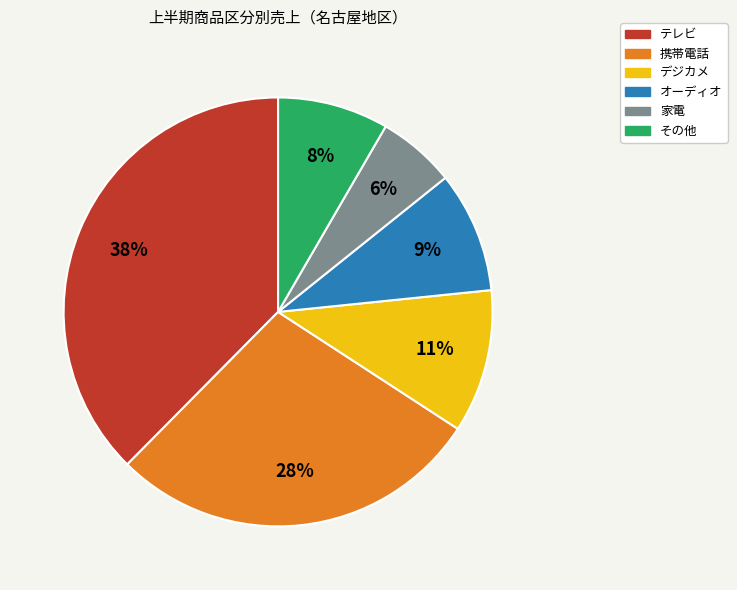

Do 家電 and オーディオ together represent more than half of the pie?

No